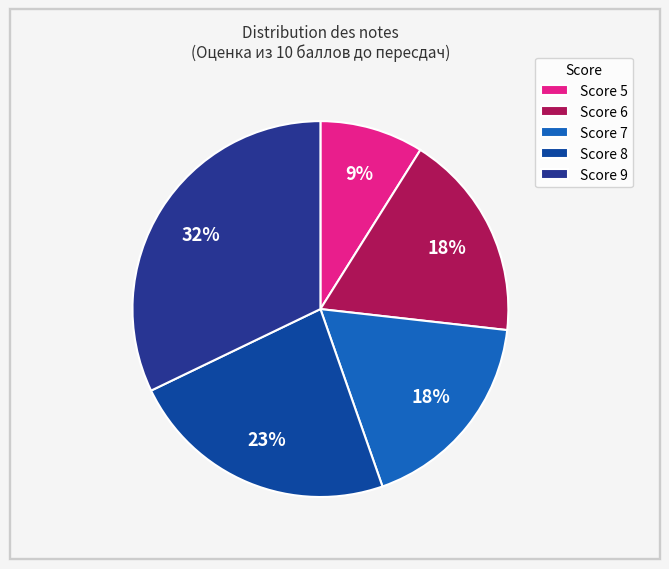

Count the number of slices in the pie.

5